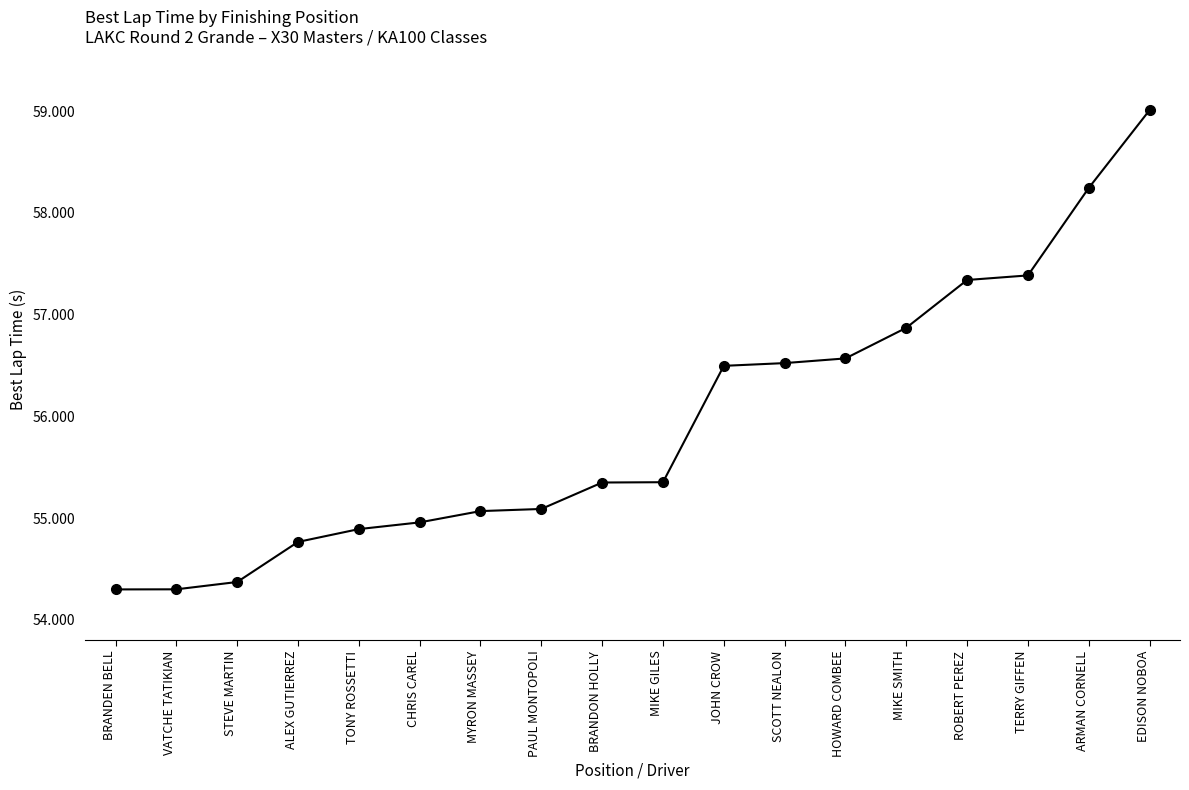

What is the change in value from MIKE SMITH to EDISON NOBOA?

+2.1